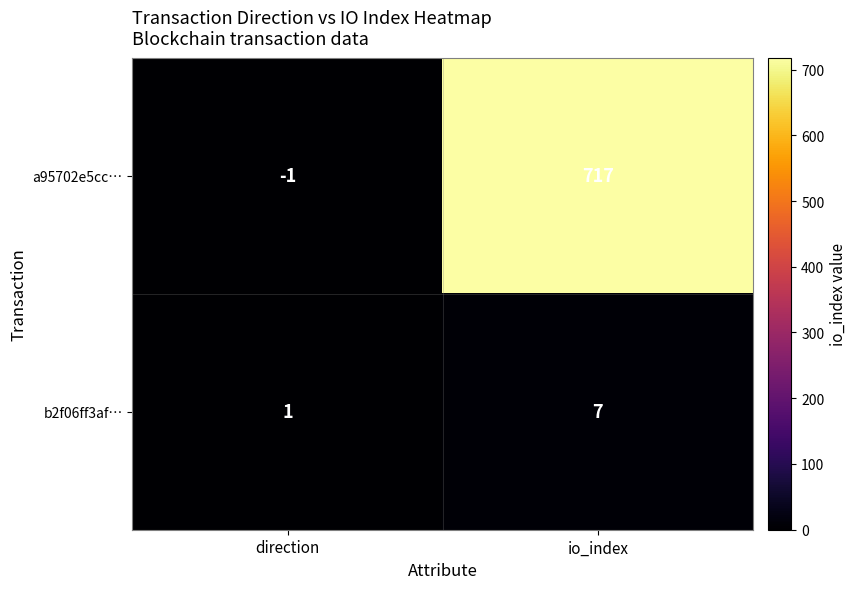

Rank the series by their maximum value, from lowest to highest.

b2f06ff3af…, a95702e5cc…